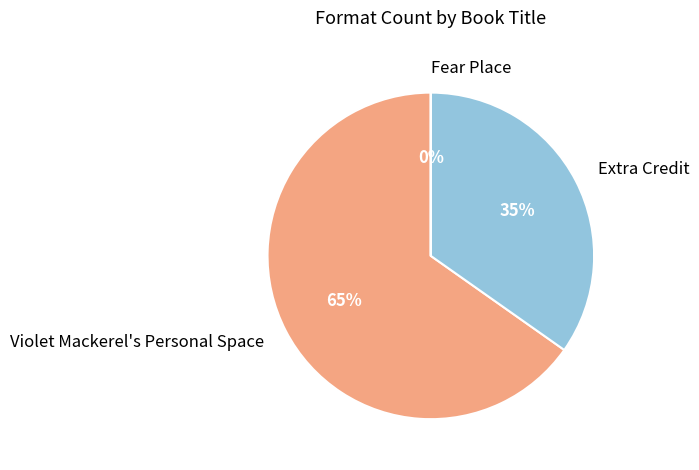

What is the largest slice in the pie chart?

Violet Mackerel's Personal Space